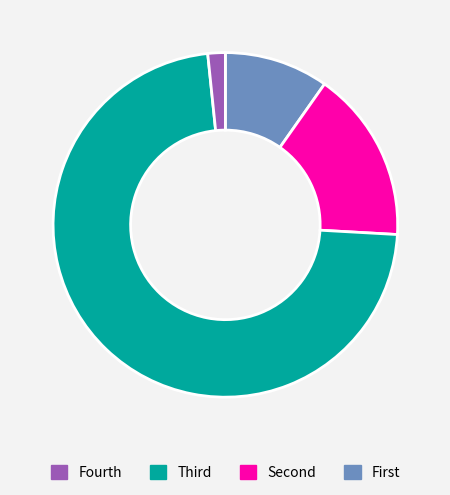

Count the number of slices in the pie.

4